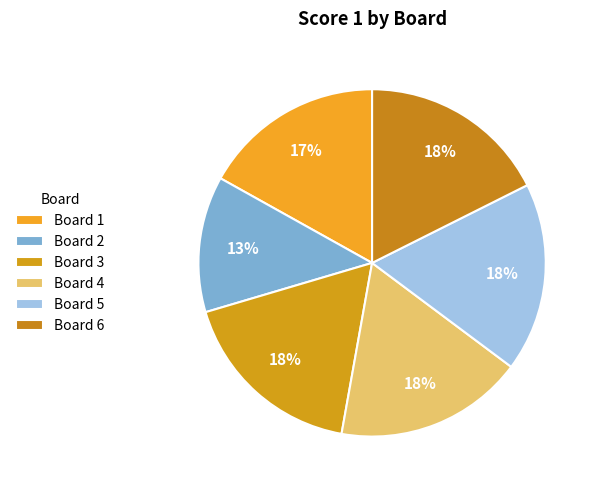

Is there a majority slice in this chart?

No